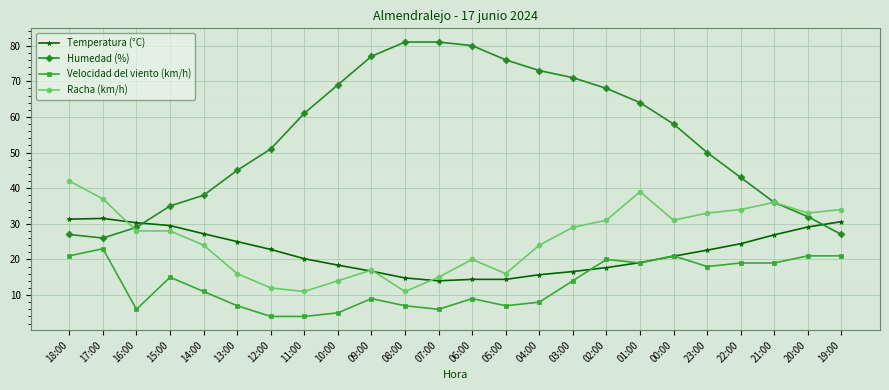

How many lines are shown in the chart?

4